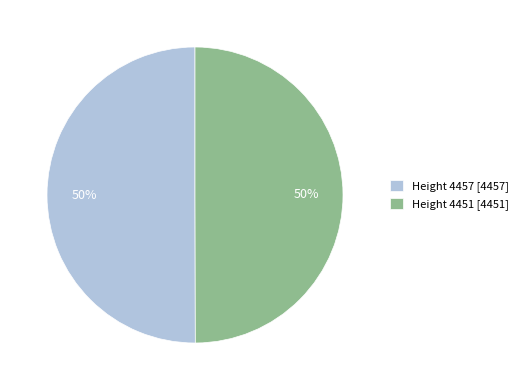

Count the number of slices in the pie.

2